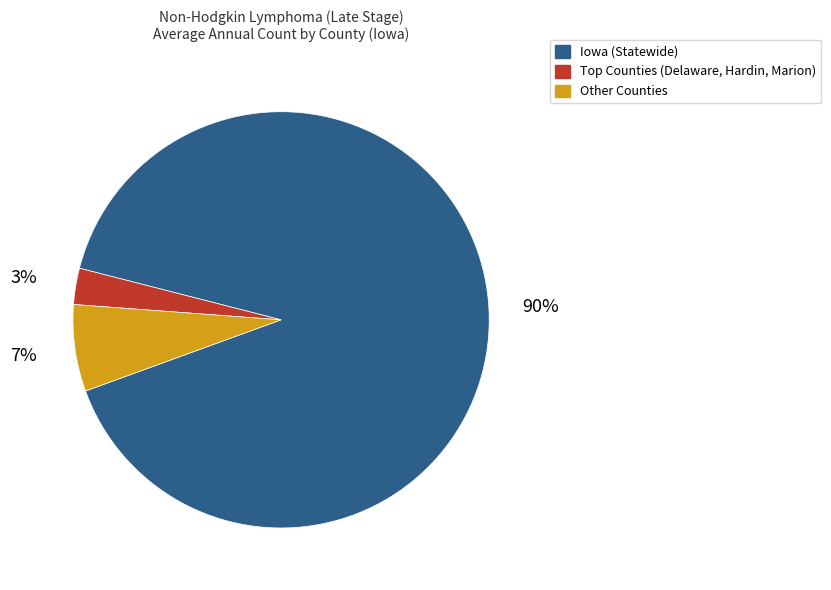

Does any single category account for the majority?

Yes